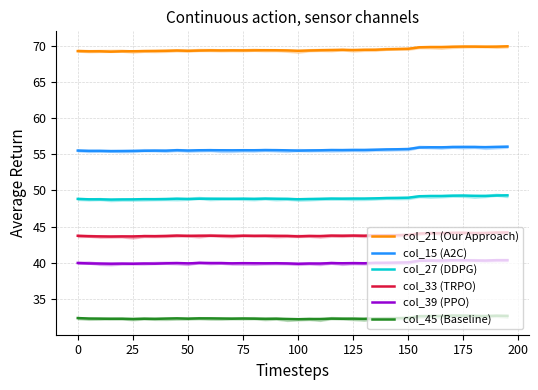

What is the average value of the col_27 (DDPG) series?

48.9